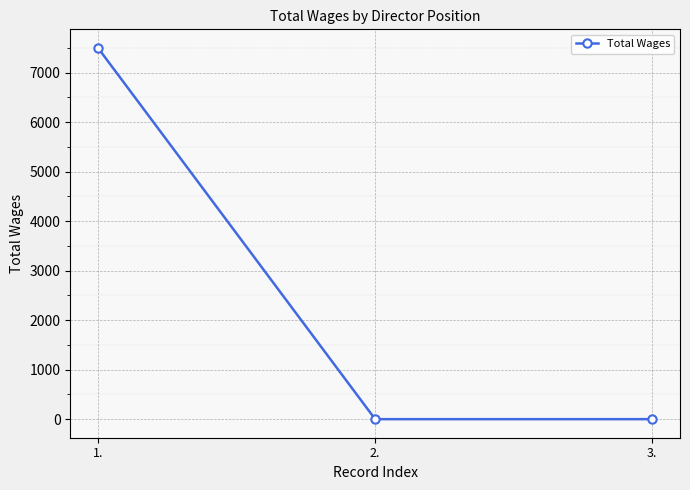

The value at 3. is 0. True or false?

True